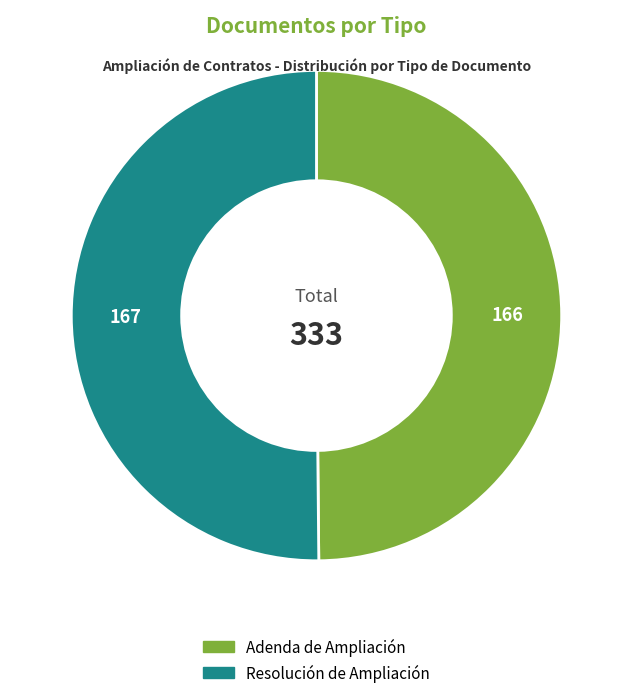

Approximately how many times larger is the value at Resolución de Ampliación compared to Adenda de Ampliación?

1.0